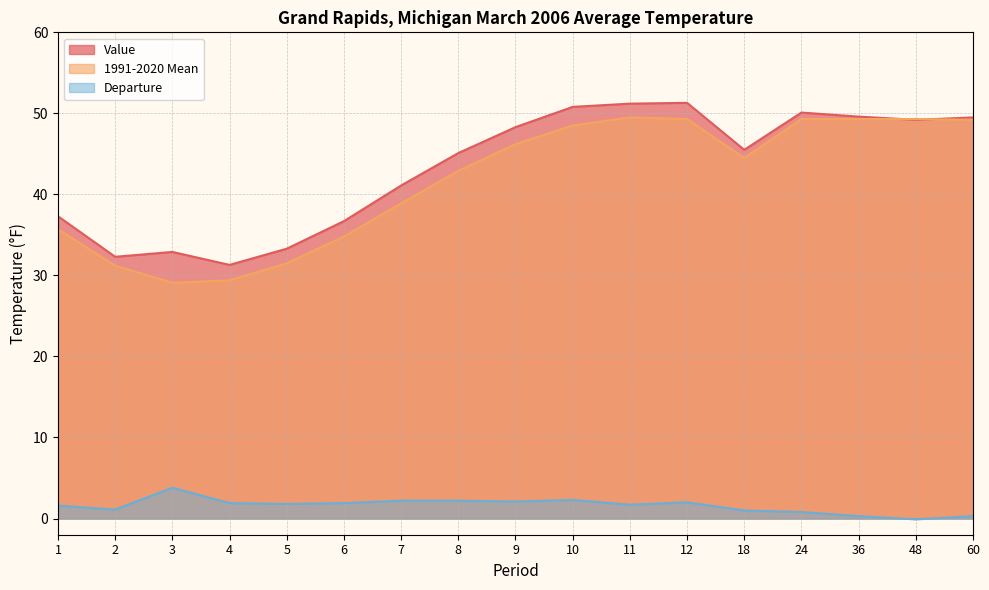

What is the minimum value for Departure?

-0.1